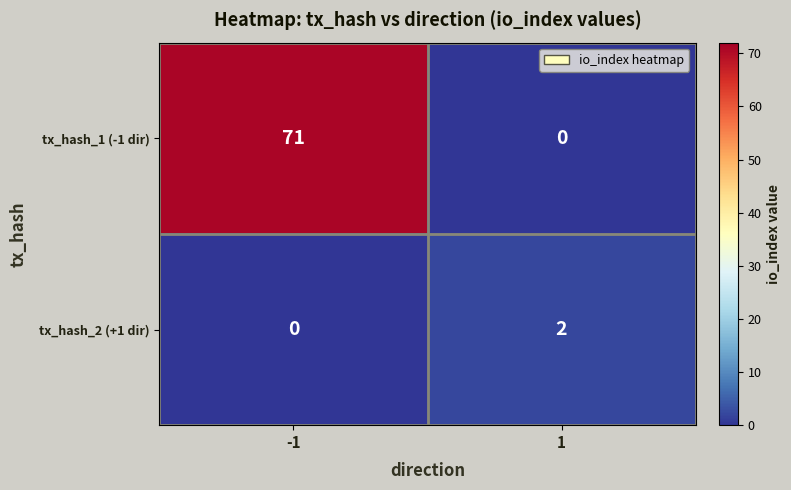

At which category is the sum across all series the highest?

-1